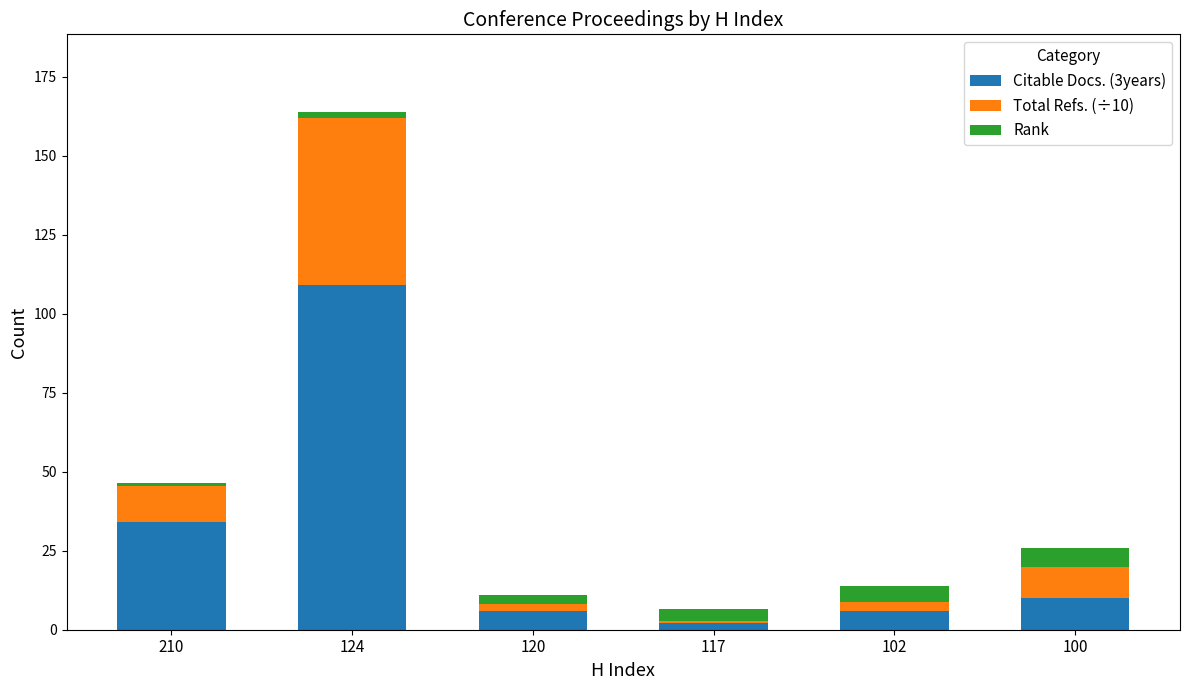

At which category is the sum across all series the highest?

124